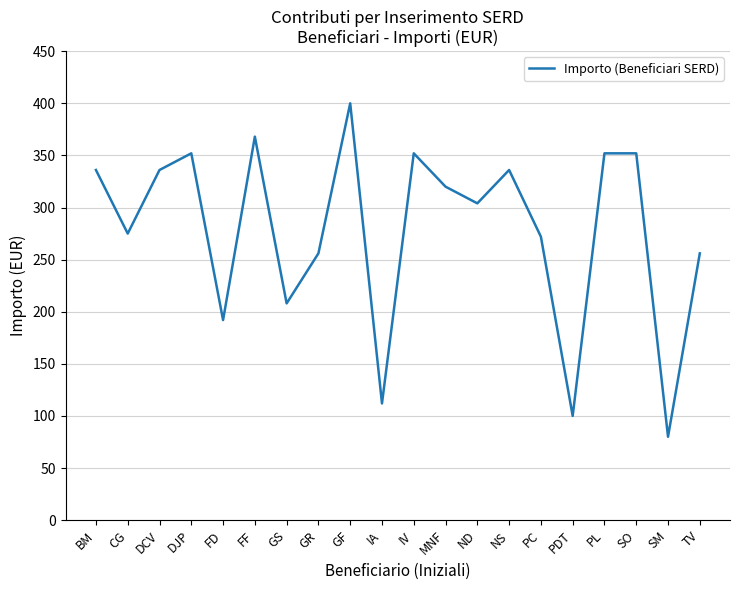

Read the value at PDT, to the nearest 5.

100